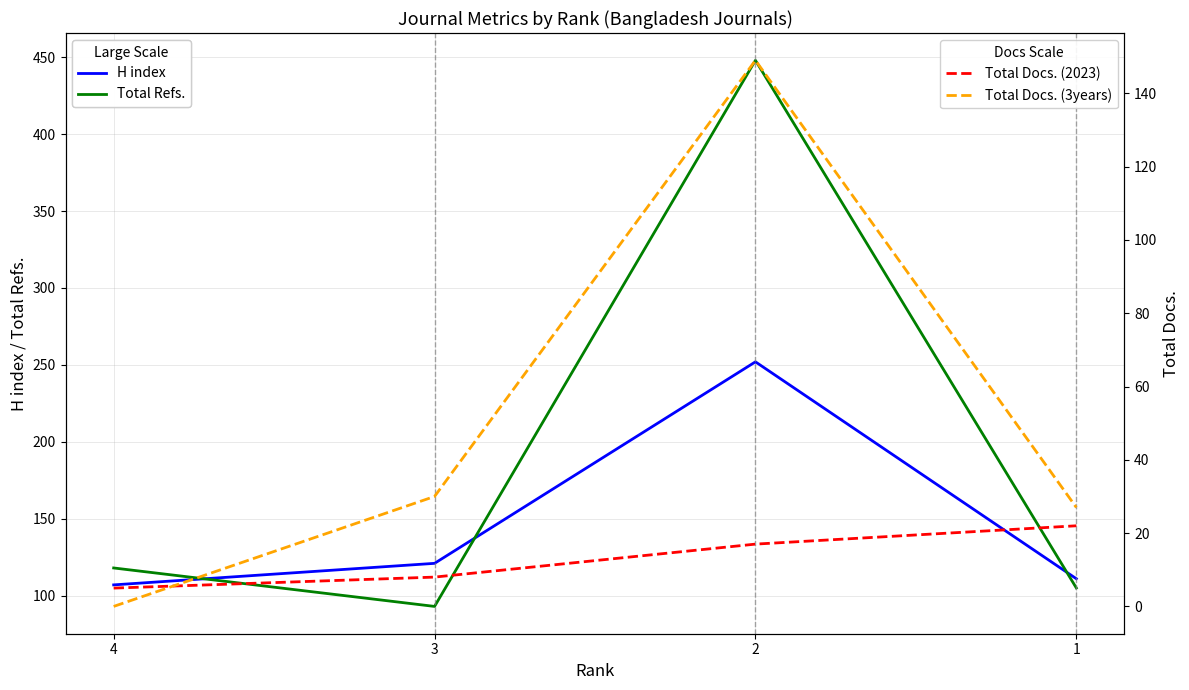

How many lines are shown in the chart?

4